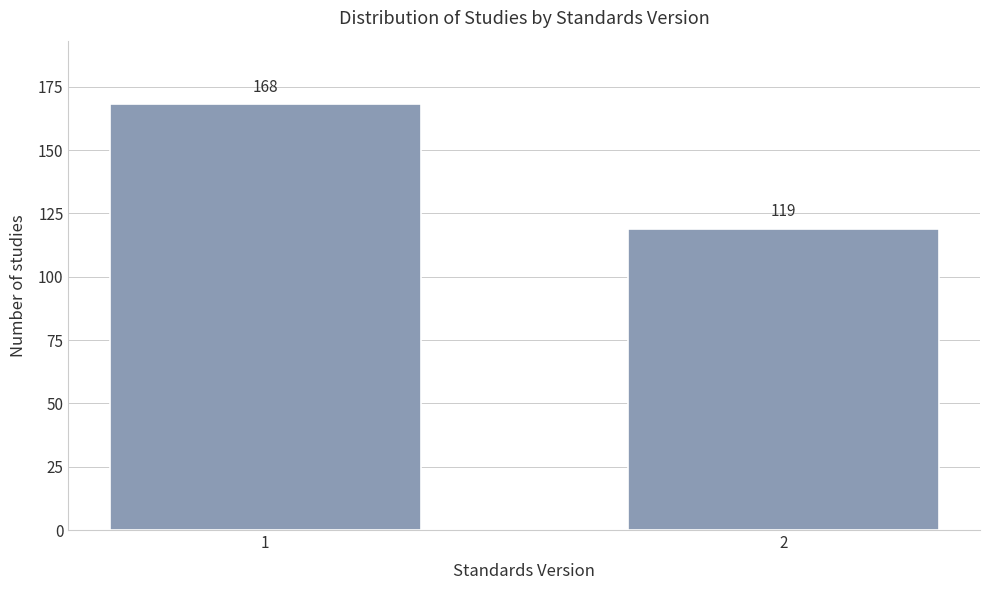

Reading left to right, transcribe all the data shown in this chart.

168	119